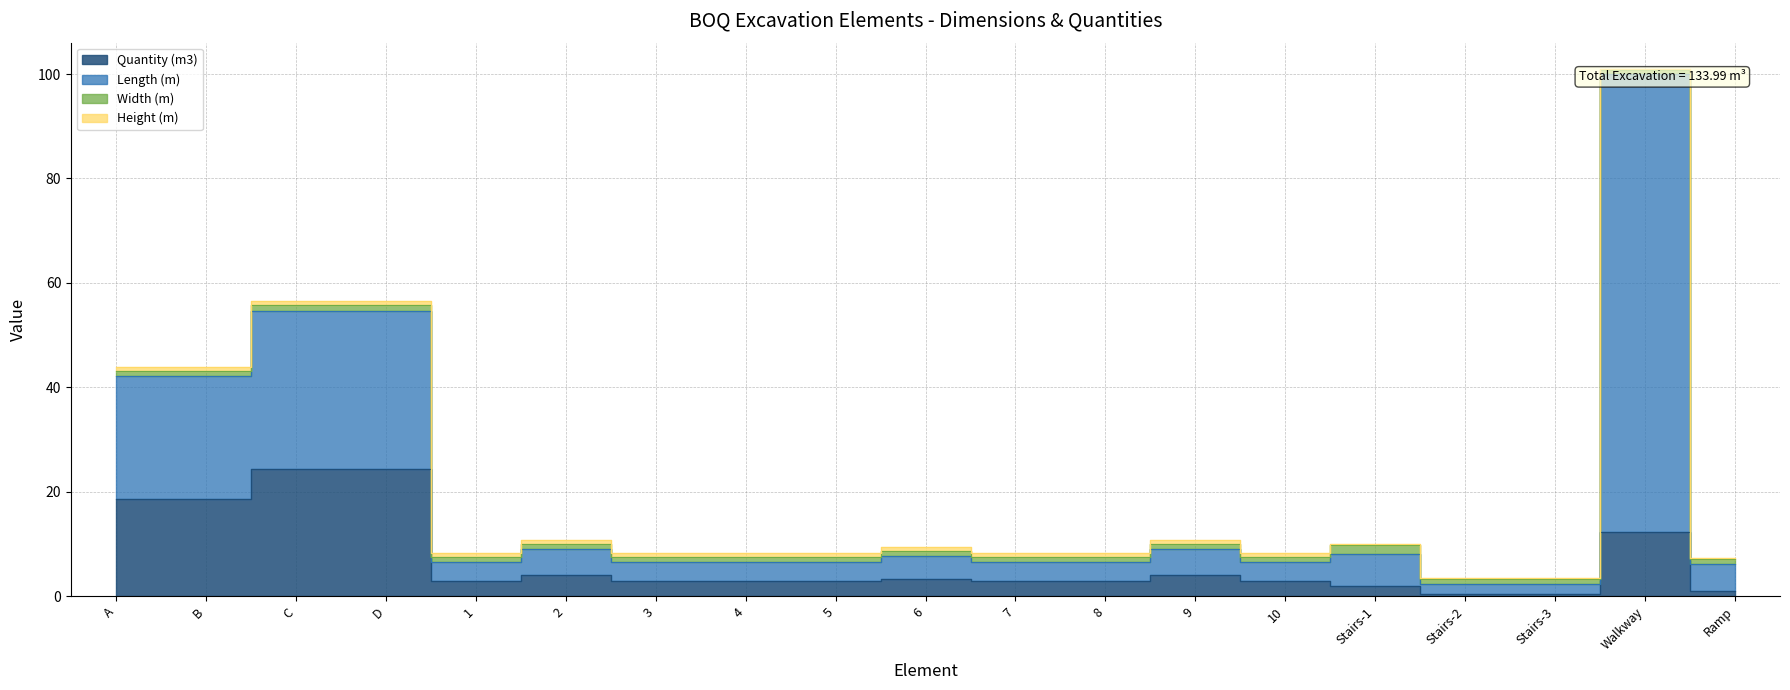

What position from the left is 1?

5